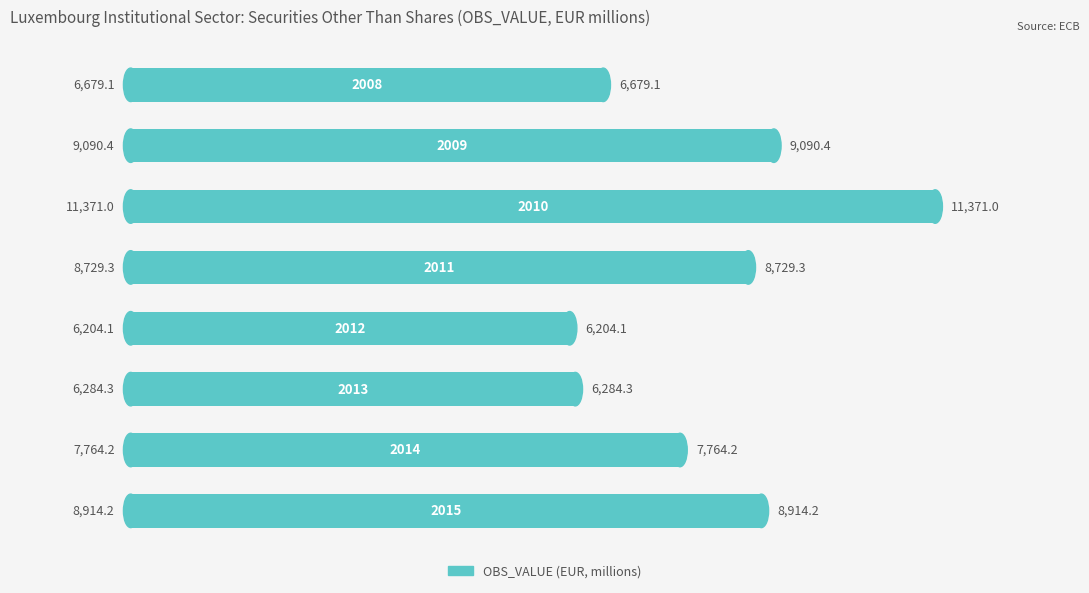

What is the minimum value shown in the chart?

6204.1